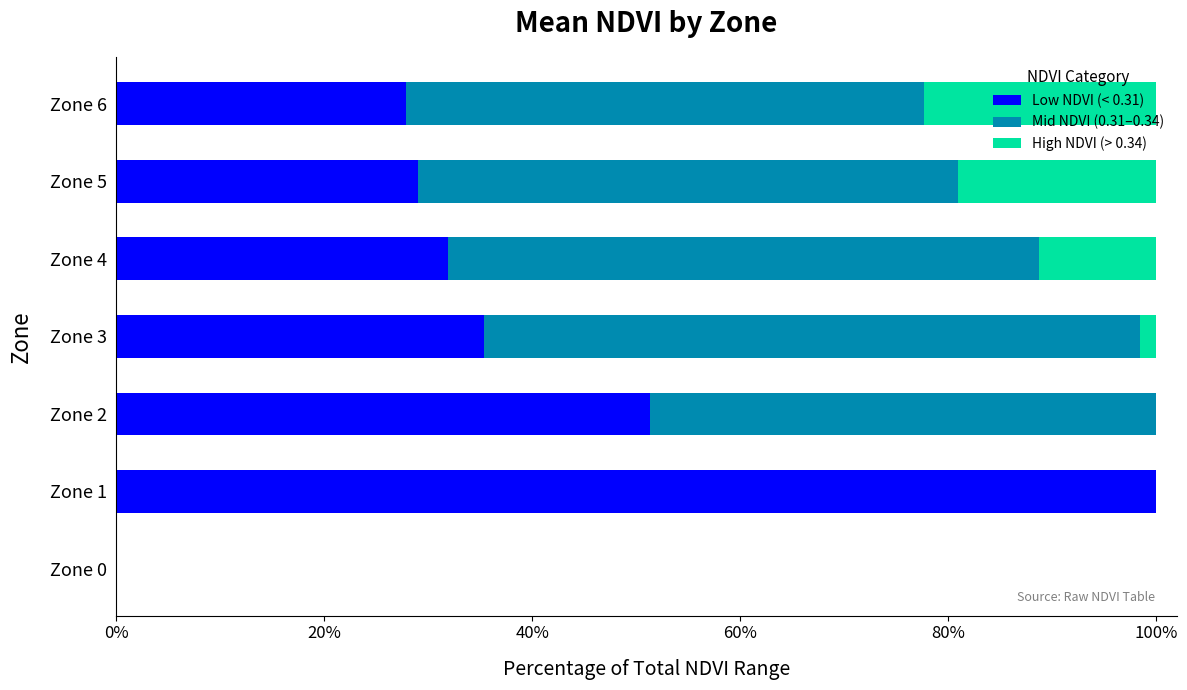

Is it true that Low NDVI (< 0.31) equals 16.7 at Zone 4?

False